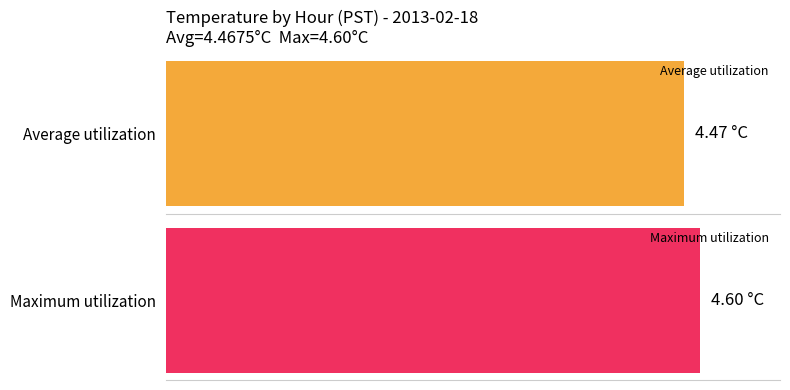

Rank the series at 21 from highest to lowest value.

Maximum utilization, Average utilization